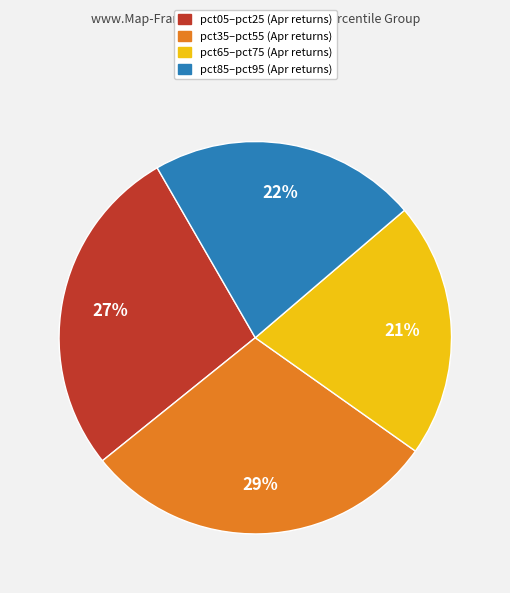

Does any single category account for the majority?

No